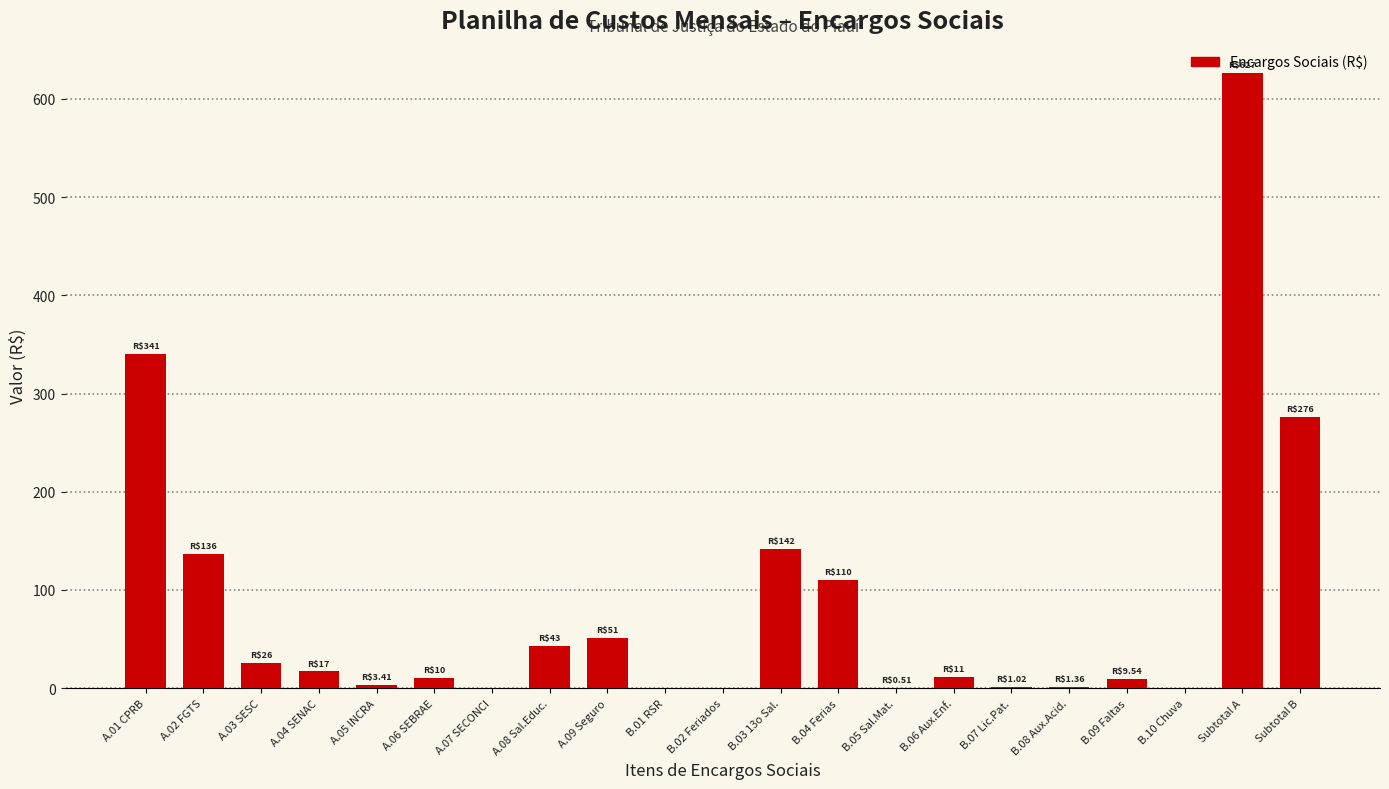

The value at A.08 Sal.Educ. is 62.7. True or false?

False